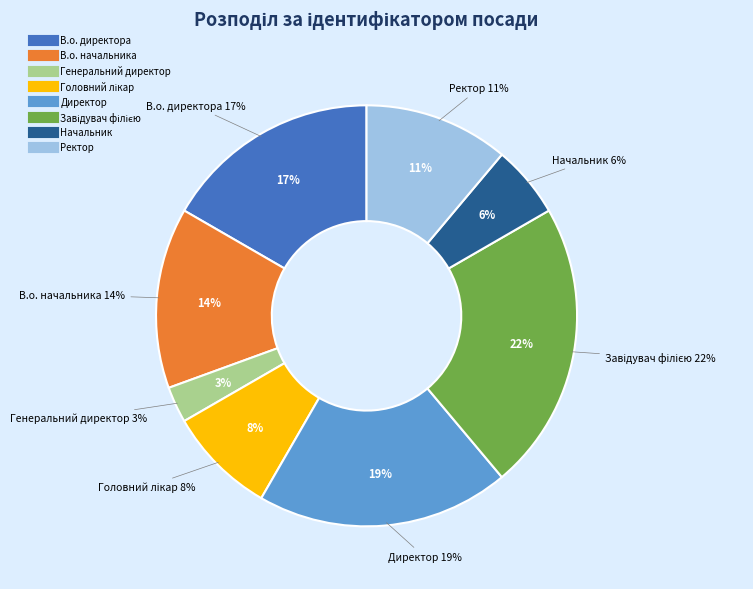

Does any single category account for the majority?

No